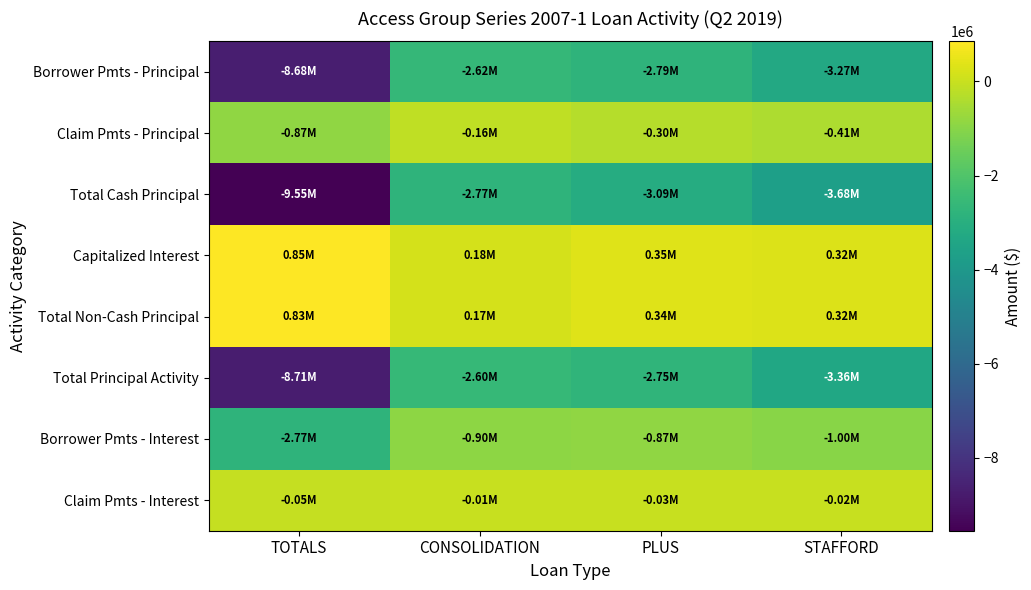

Which series has the largest range (max minus min)?

Total Cash Principal